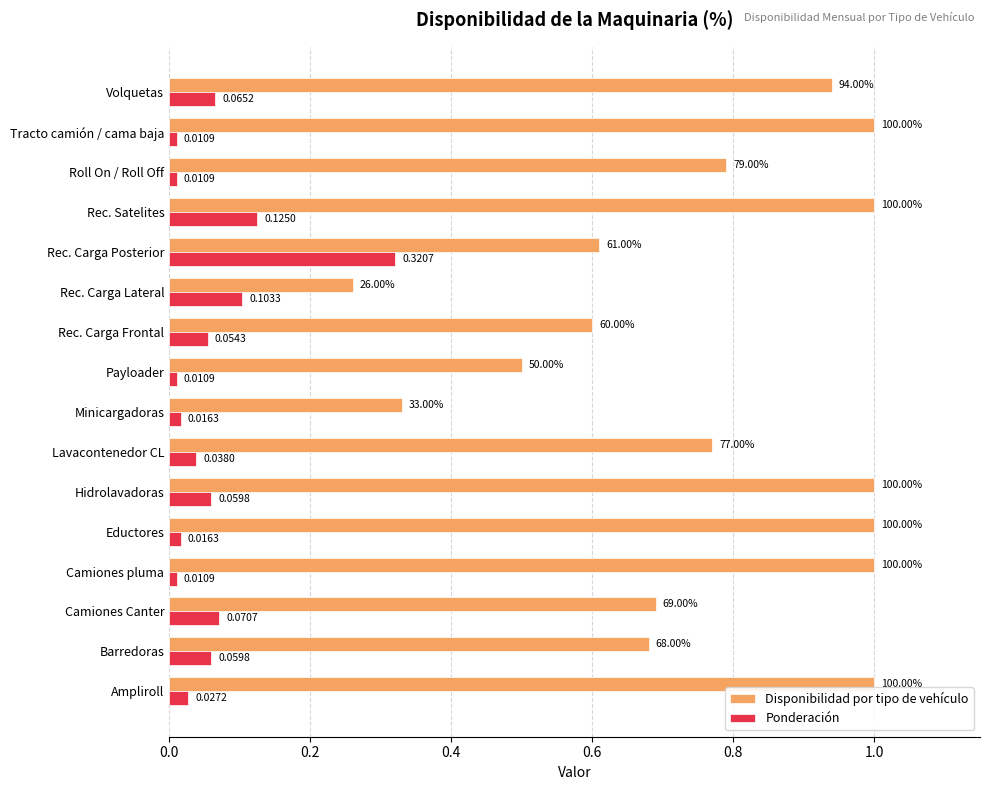

Which series changed the most between Minicargadoras and Rec. Carga Lateral?

Ponderación